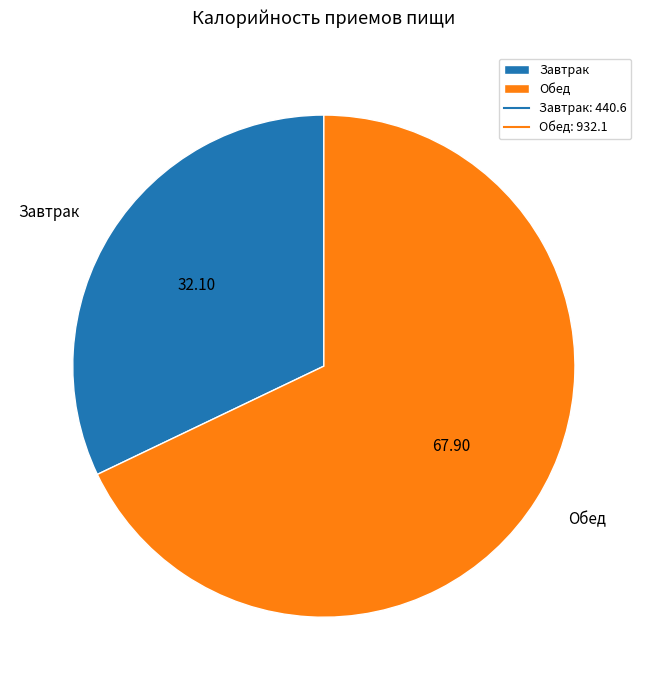

Do Обед and Завтрак together represent more than half of the pie?

Yes